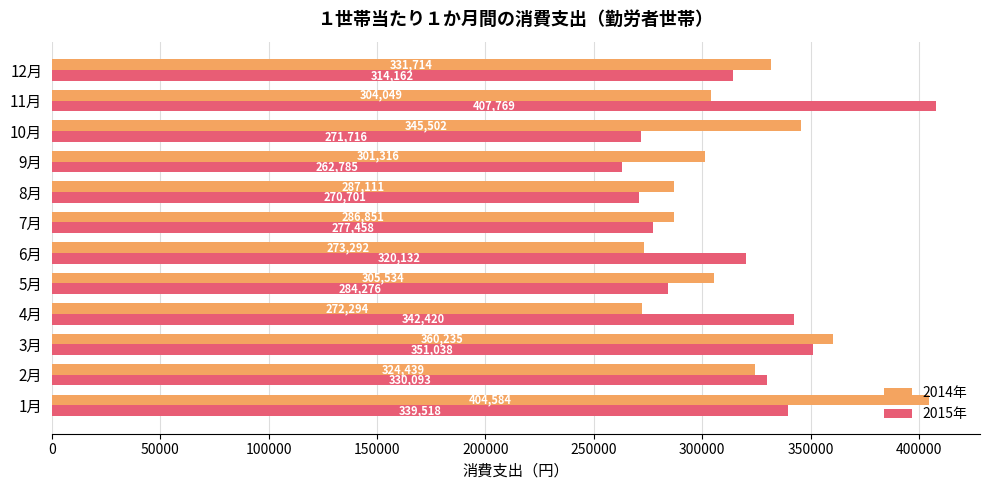

Which series has the largest range (max minus min)?

2015年